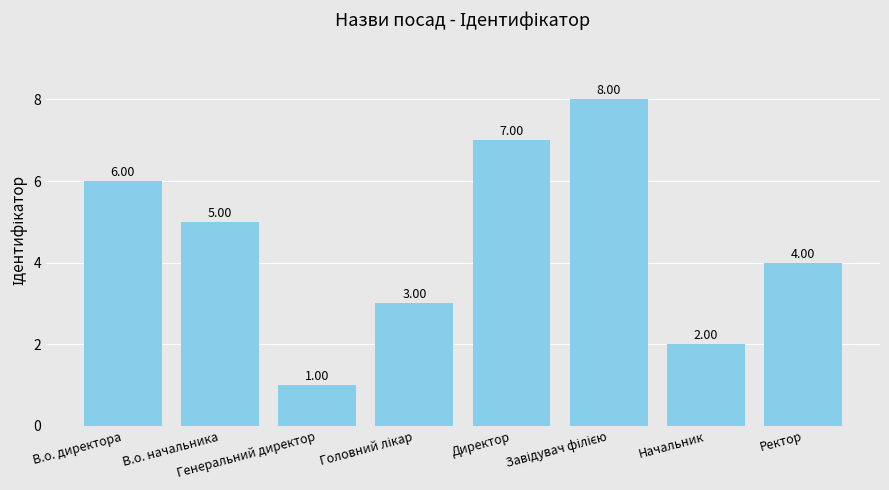

What is the label of the 2nd bar from the right?

Начальник